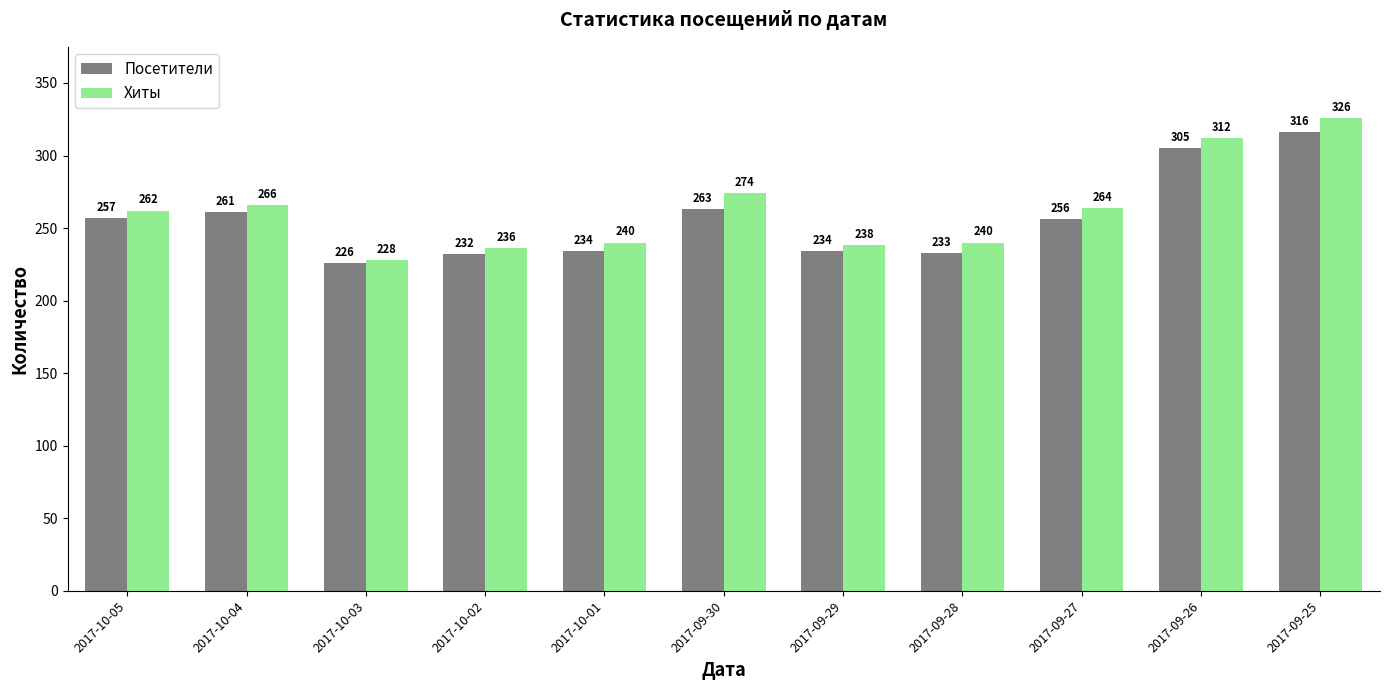

What is the label of the 2nd bar from the left?

2017-10-04